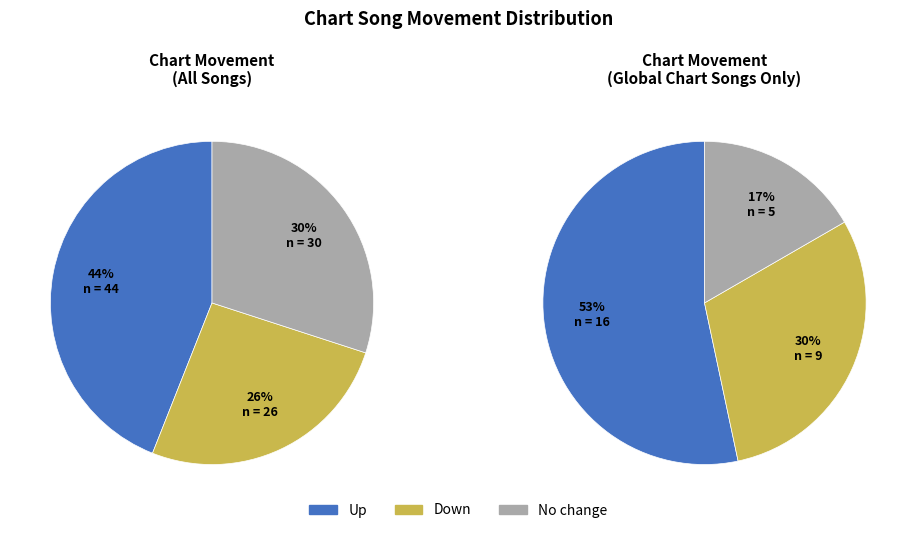

Does down account for over 50% of the chart?

No